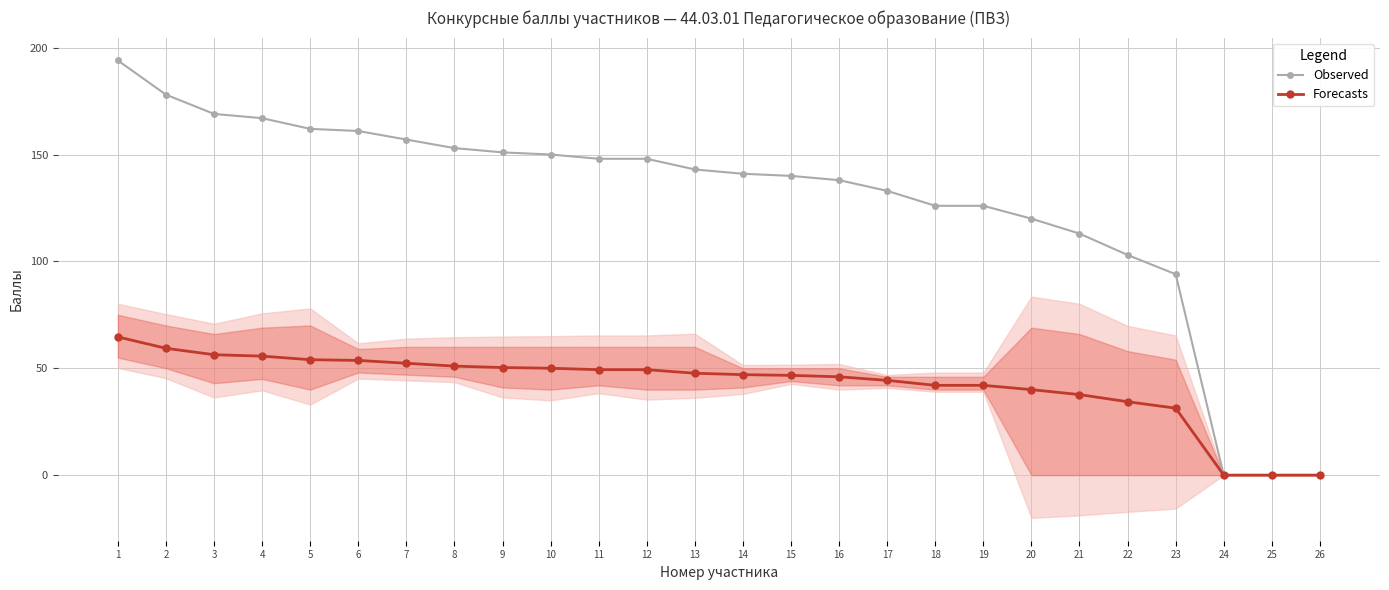

How many categories are shown in the chart?

26